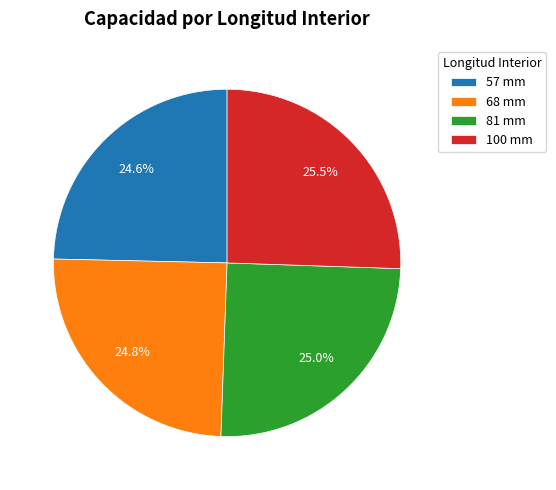

Approximately how many times larger is the value at 81 mm compared to 100 mm?

1.0